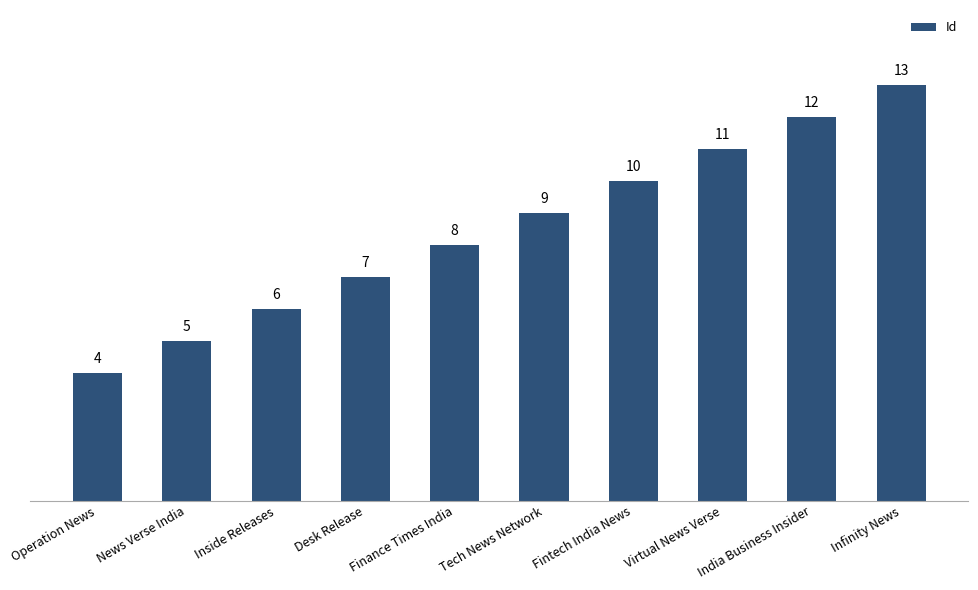

Between Tech News Network and Finance Times India, which is larger?

Tech News Network